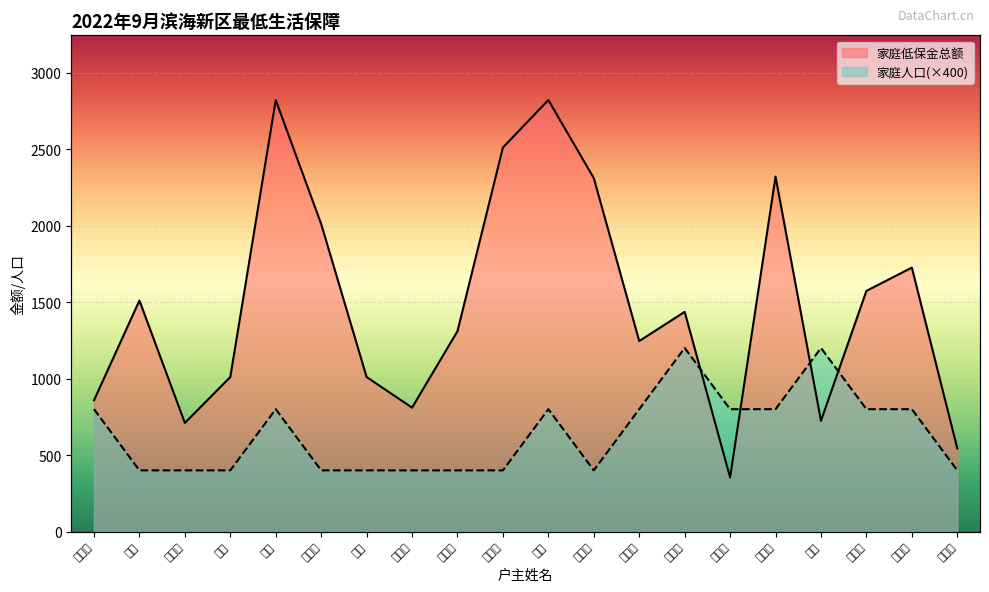

What is the difference between the maximum and minimum values in the 家庭人口 series?

800